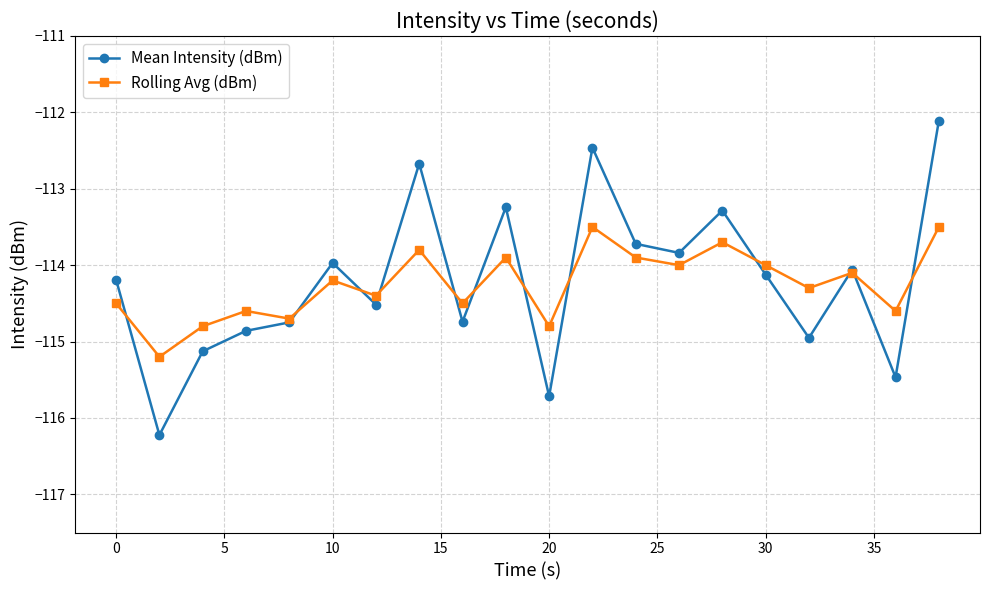

Count the number of data series in this chart.

2